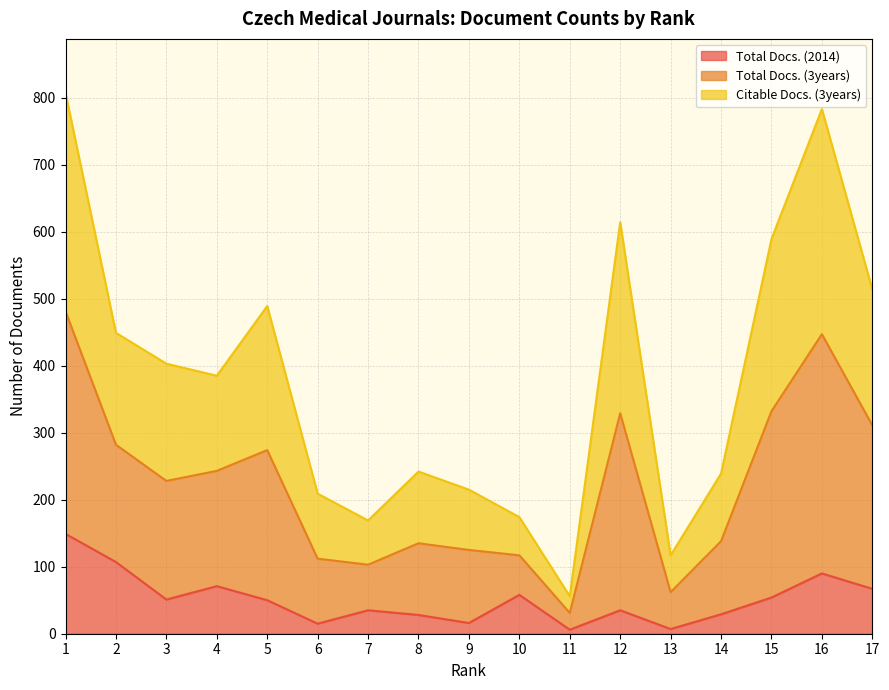

The value of Total Docs. (2014) at 10 is 25. True or false?

False